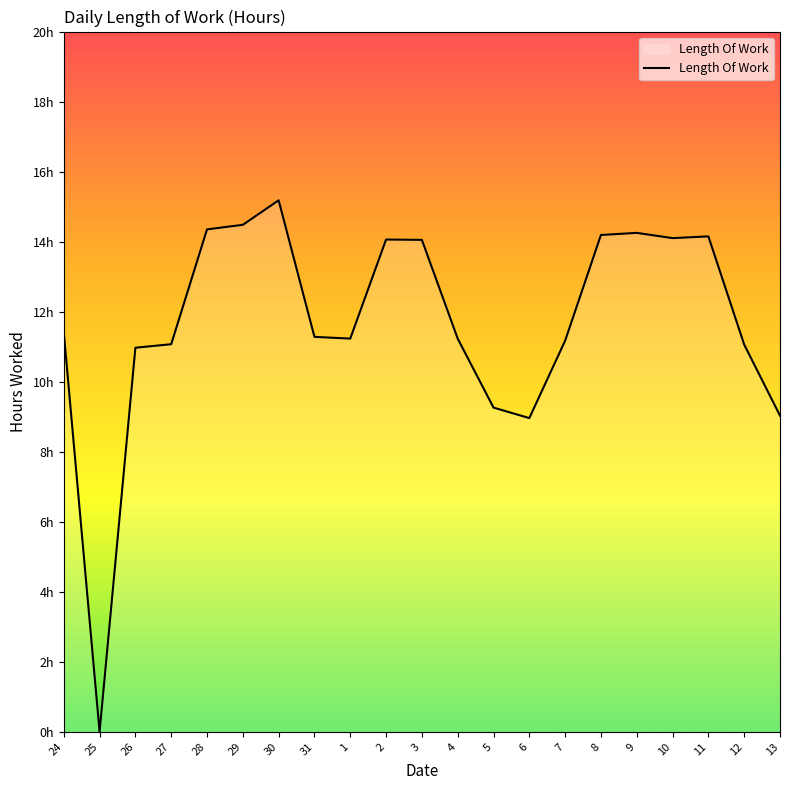

What is the approximate value at 26?

11.0